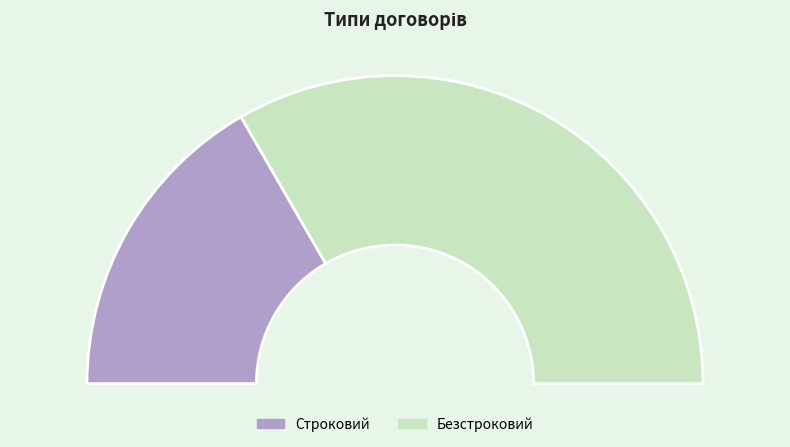

What is the change in value from Строковий to Безстроковий?

+1